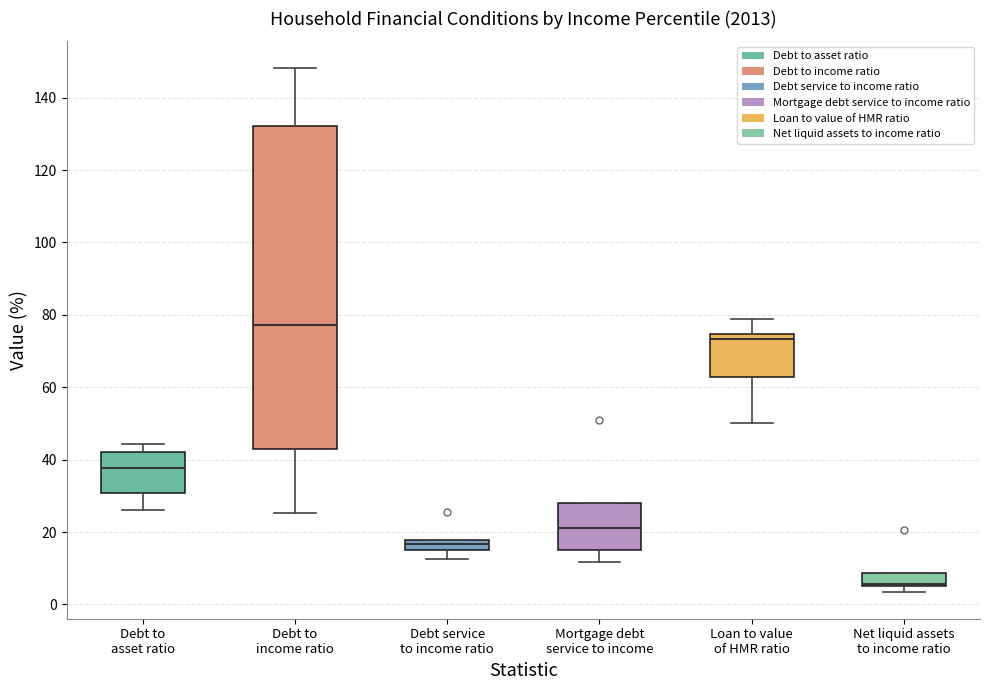

Comparing the boxes themselves (not the whiskers), which one is the tallest?

Debt to income ratio